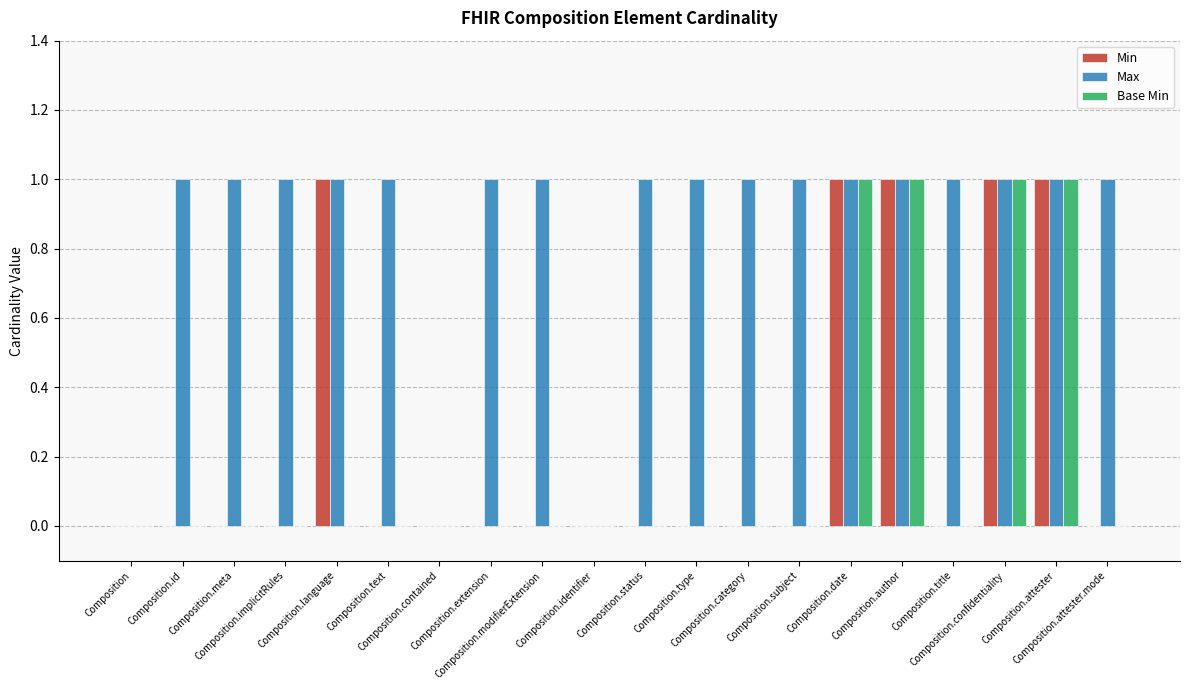

What is the sum of all Max values?

17